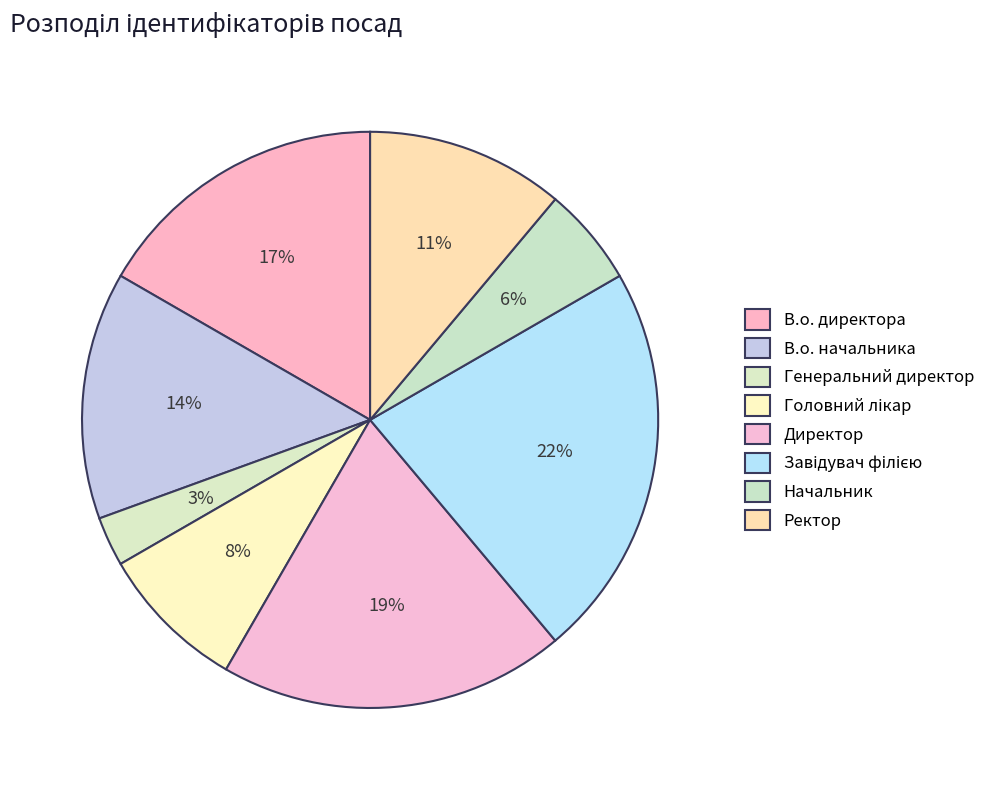

Is Начальник the majority of the pie?

No